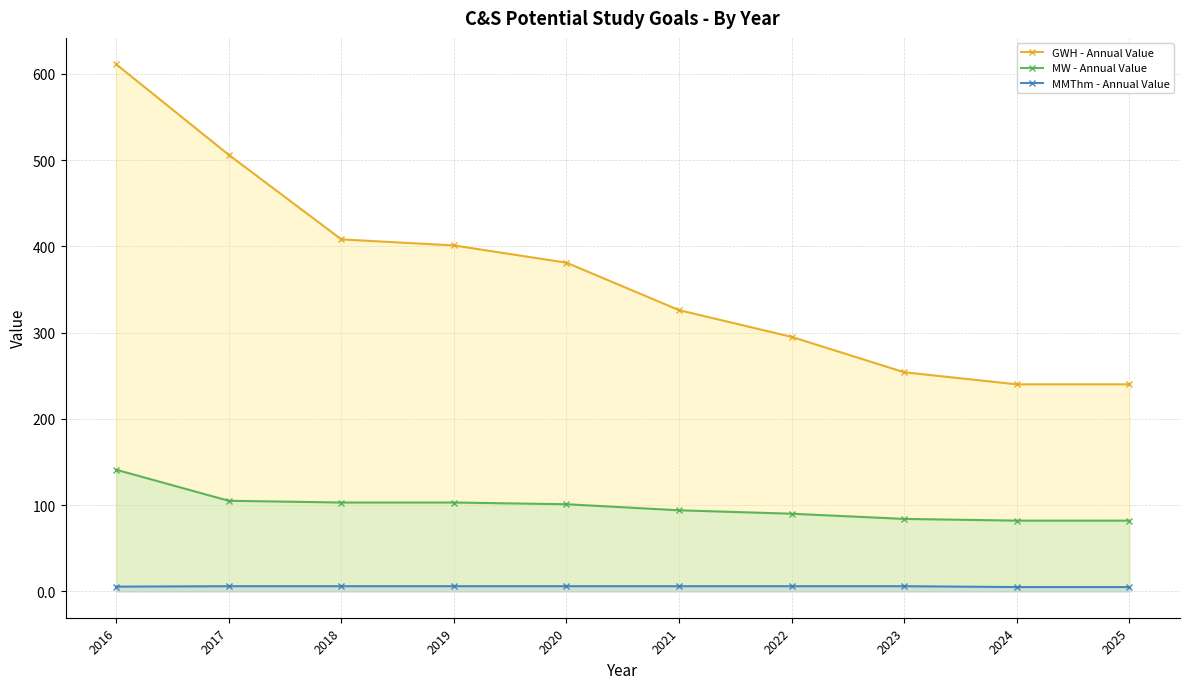

What is the total value across all series at 2016?

757.5